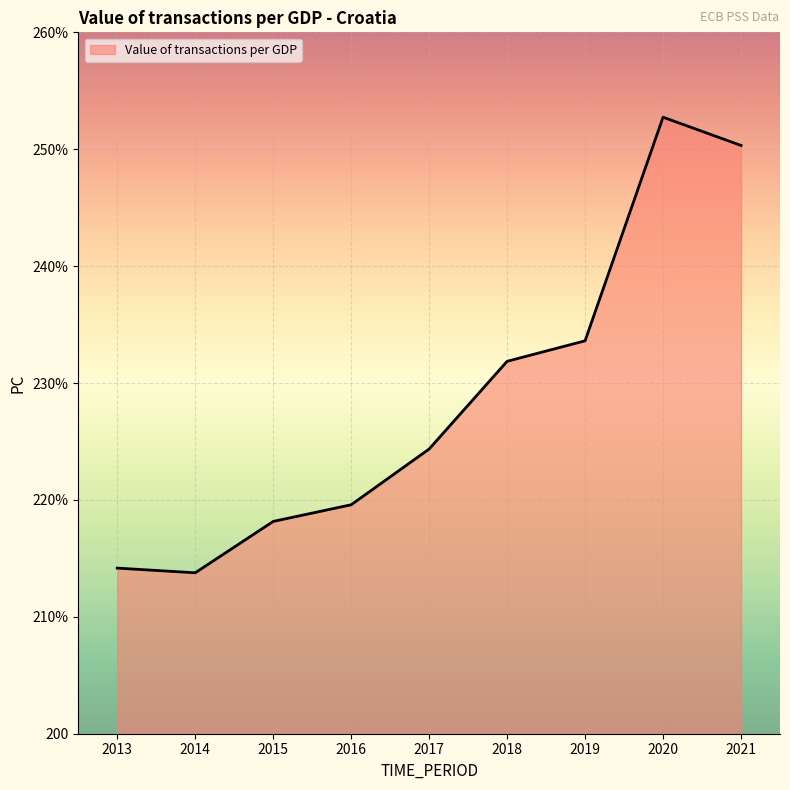

Where is the first local minimum?

2014